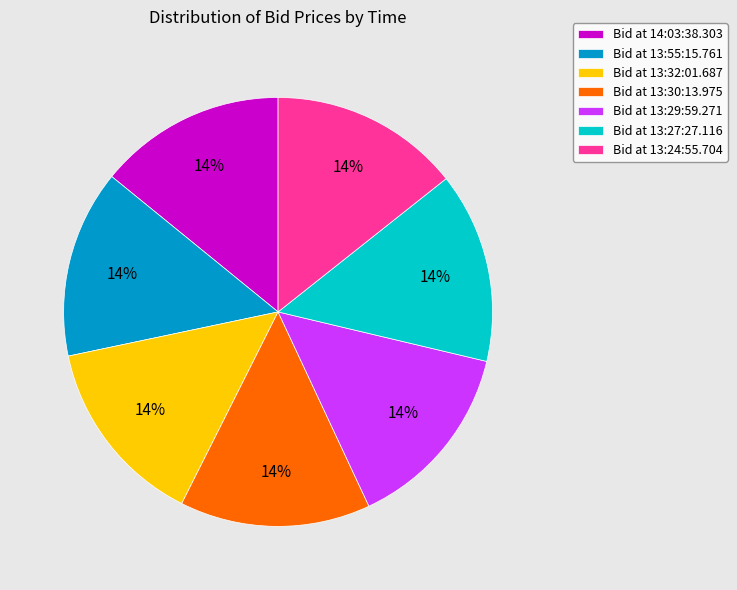

True or false: Bid at 13:30:13.975 accounts for 6% of the total.

False